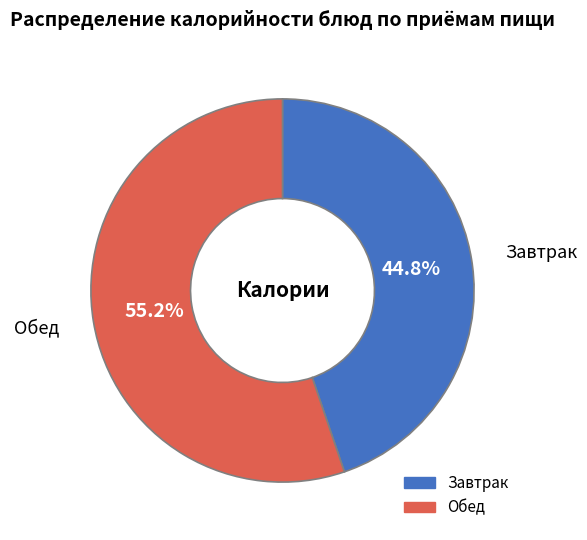

Is there any slice that represents more than half of the pie?

Yes